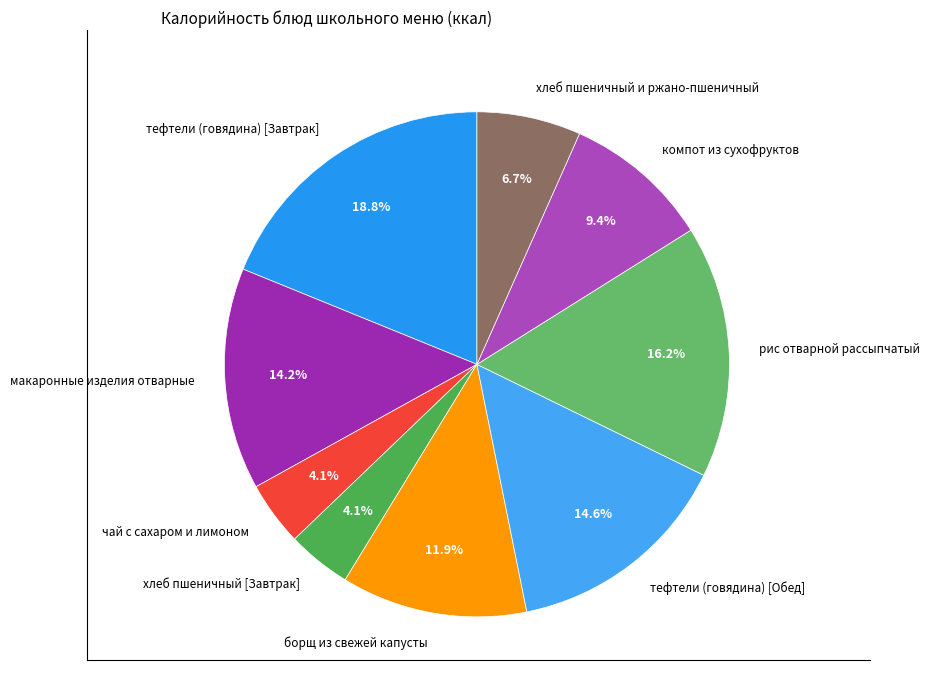

Which has a higher value, тефтели (говядина) [Завтрак] or тефтели (говядина) [Обед]?

тефтели (говядина) [Завтрак]